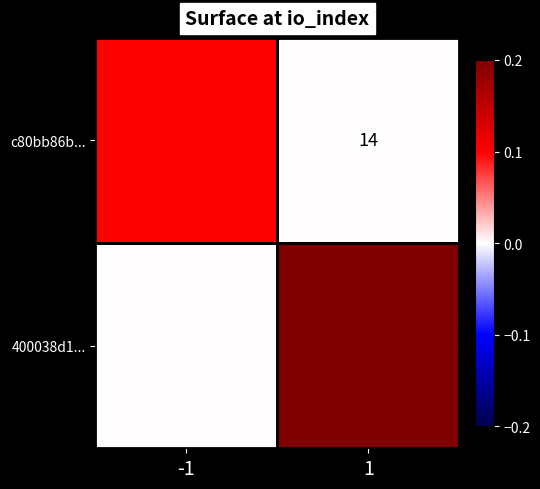

Is it true that c80bb86b... equals 14.0 at 1?

True